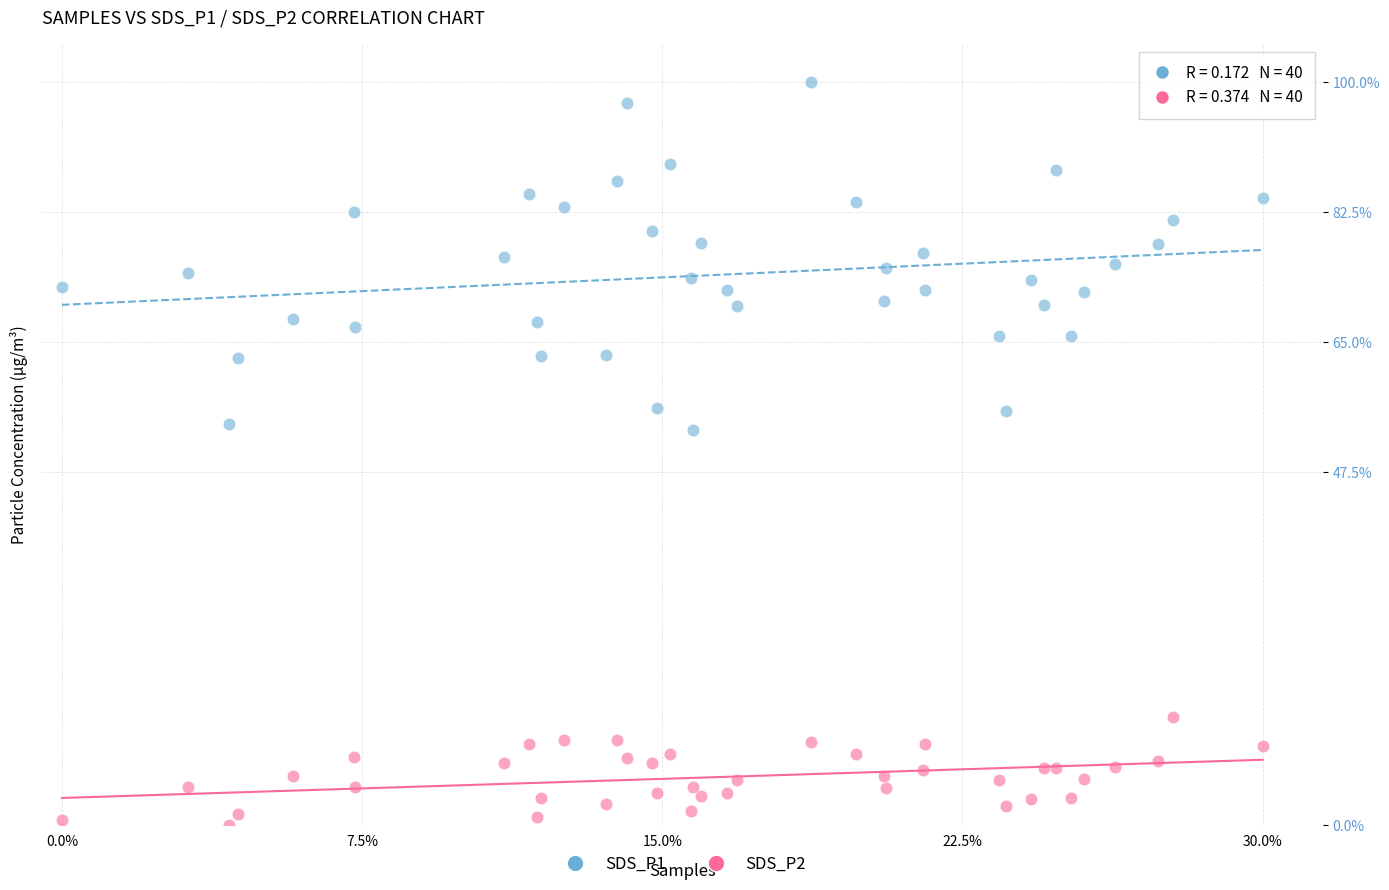

What is the X range (max minus min) for the scatter plot?

30.0